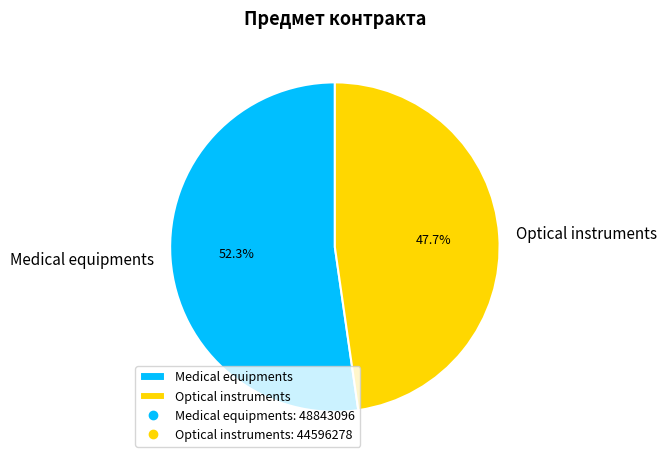

To the nearest percent, what percentage of the pie is Medical equipments?

52%